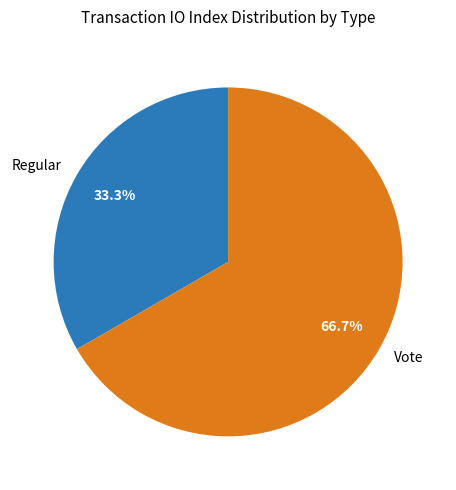

Which category accounts for the majority?

Vote